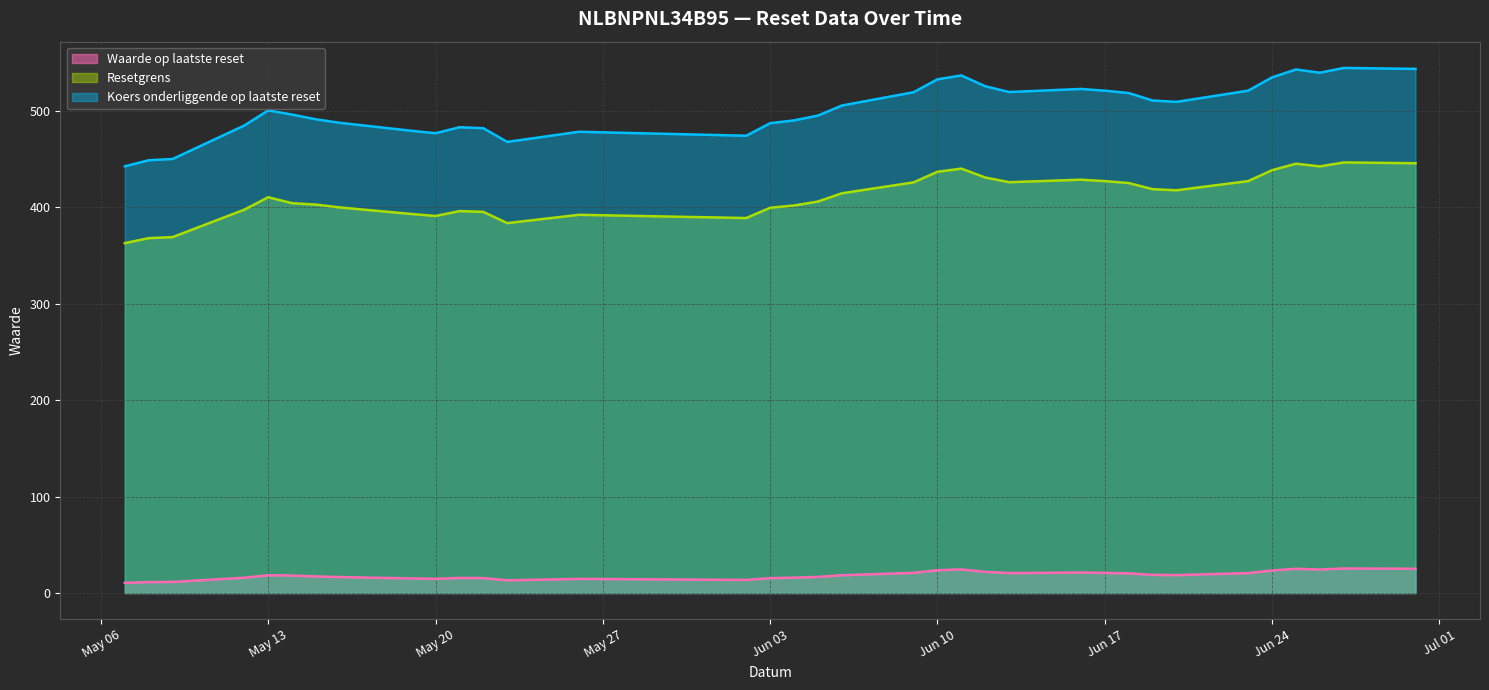

How many categories are shown in the chart?

35